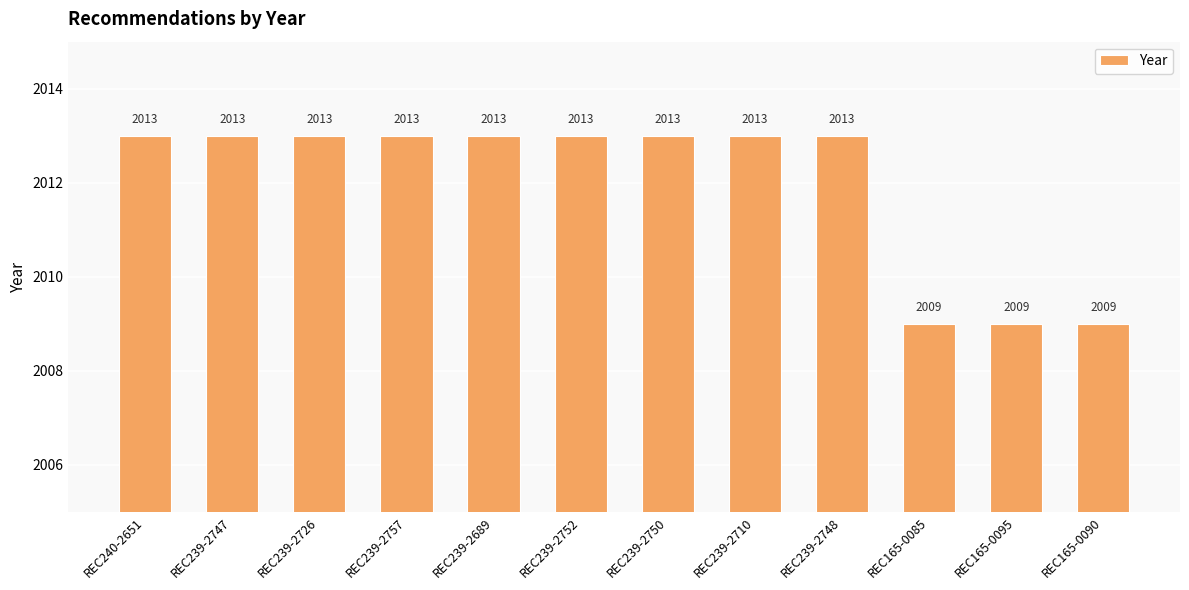

Approximately how many times larger is the value at REC239-2750 compared to REC165-0085?

1.0